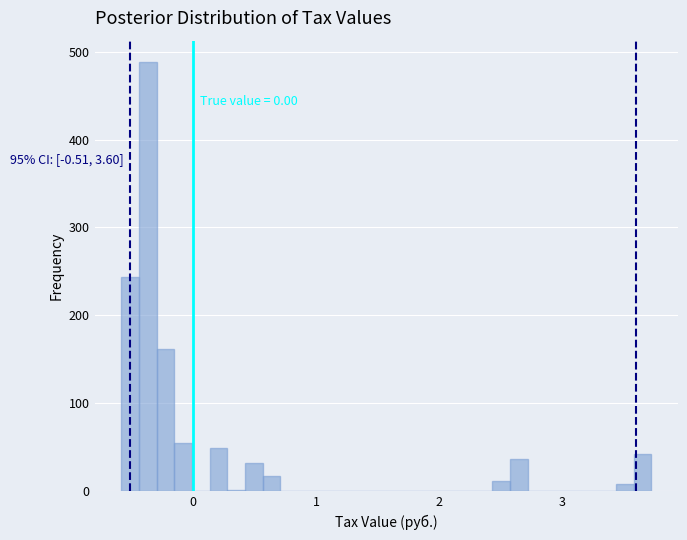

Around what value on the x-axis is the tallest bar? Give the approximate position of its centre, as read against the axis.

-0.4